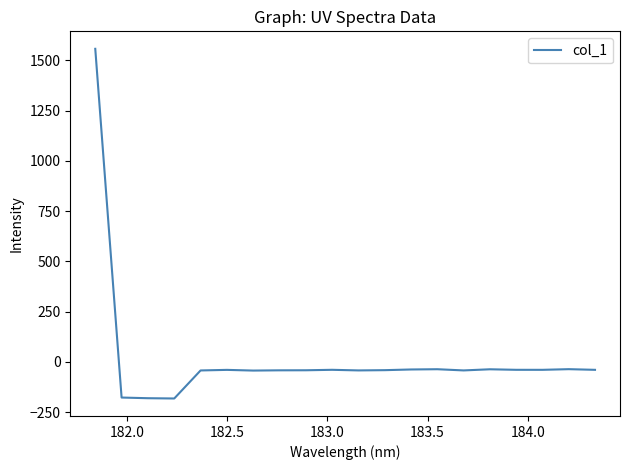

What is the greatest value displayed?

1557.6